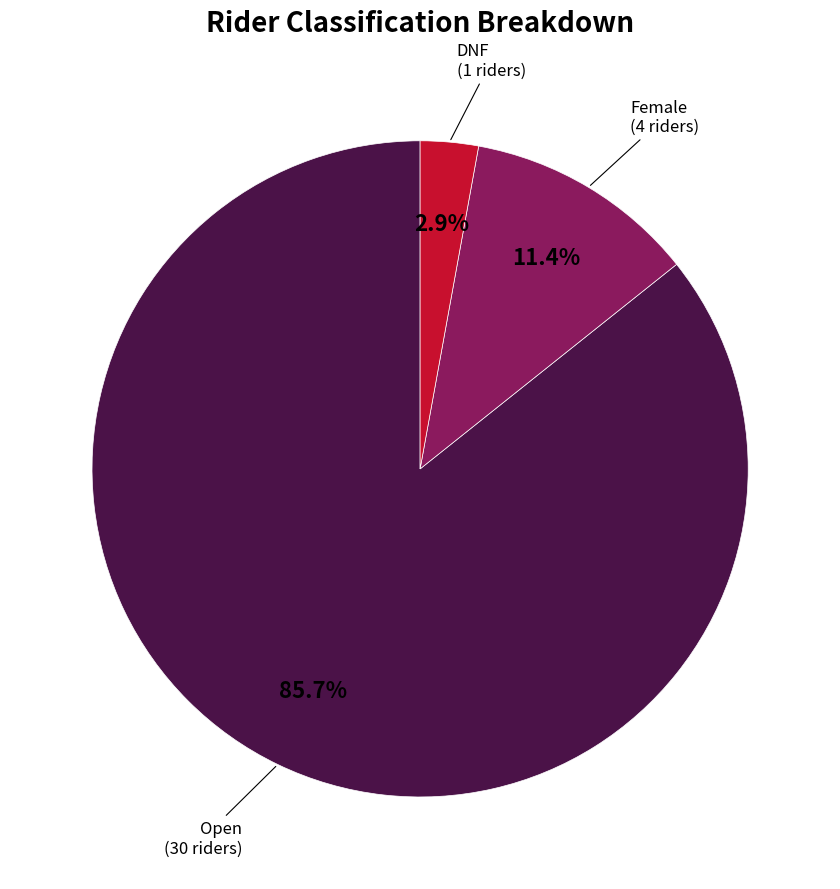

Does any single category account for the majority?

Yes